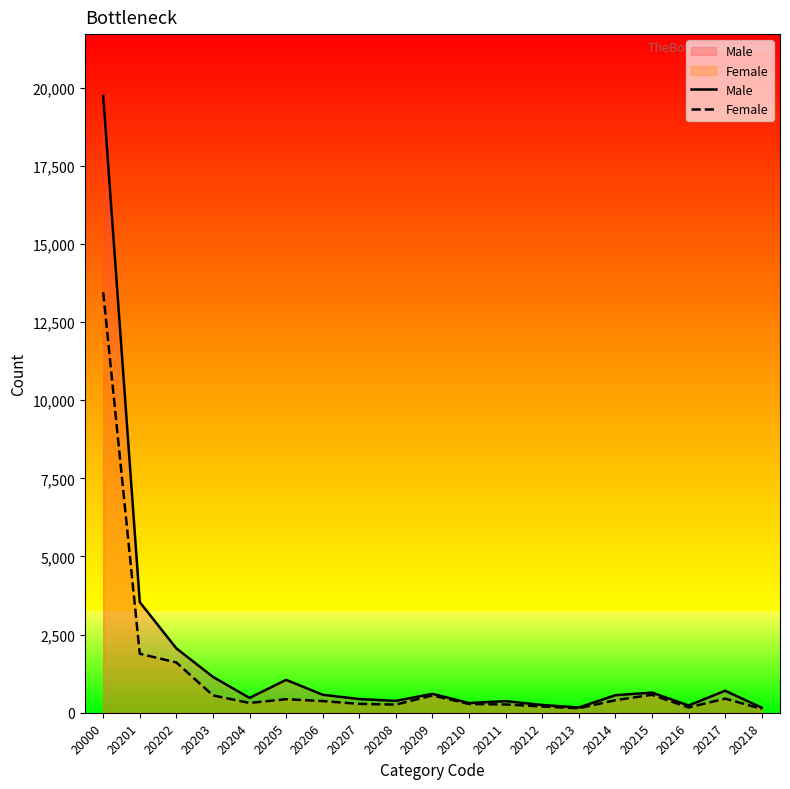

Reading left to right, transcribe all the data shown in this chart.

Male: 19735	3539	2060	1148	476	1053	577	439	381	607	312	373	250	168	562	646	234	705	164
Female: 13451	1889	1609	556	315	434	375	285	262	555	282	266	201	144	403	575	170	453	125